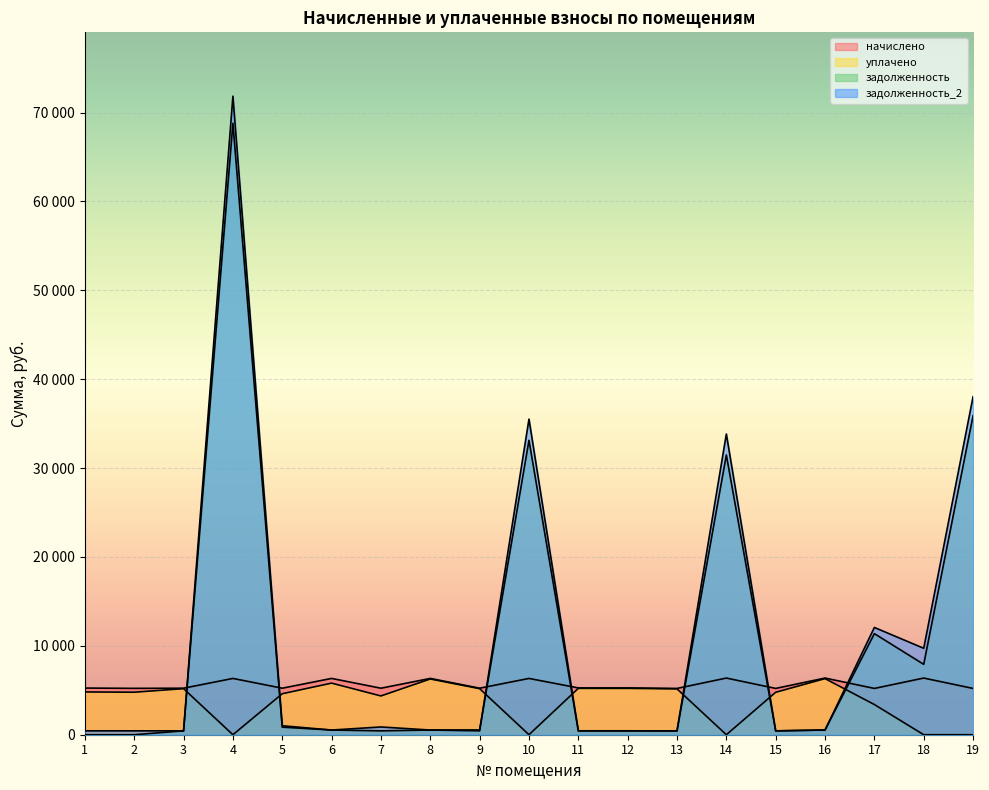

What are all the series names shown in the legend?

начислено, уплачено, задолженность, задолженность_2